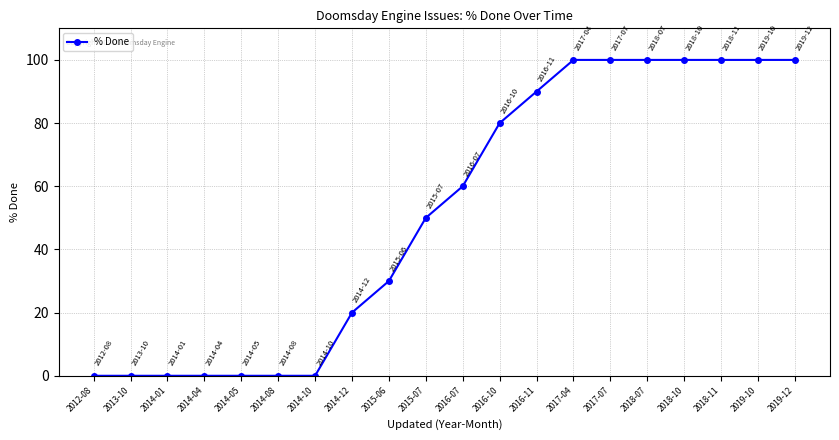

How many data points are less than 60?

10